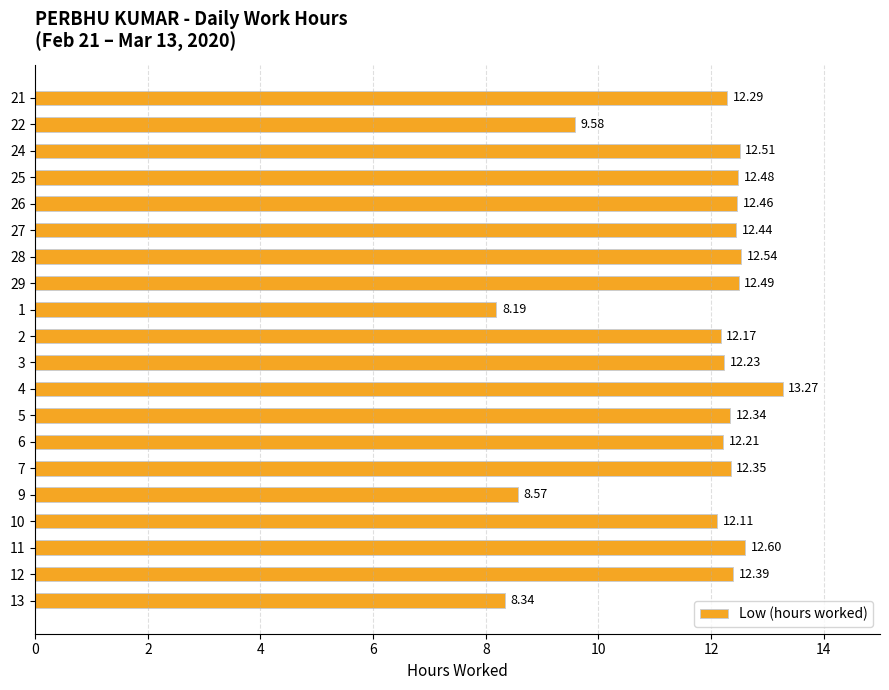

How many bars are there in total?

20